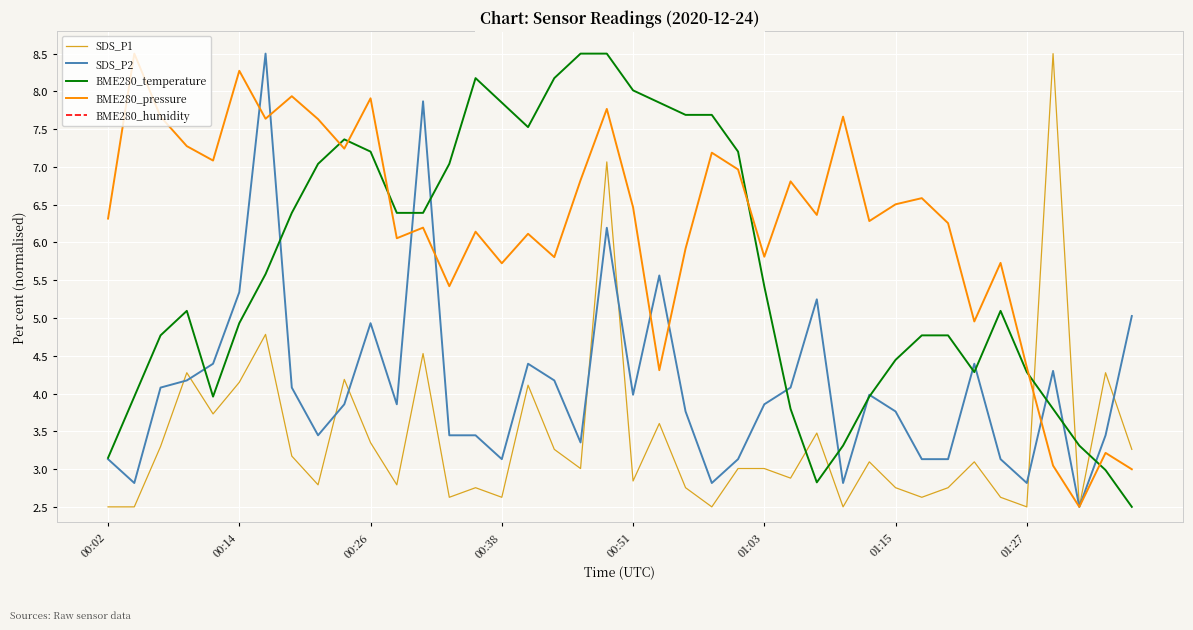

At how many categories does at least one series exceed 7?

25